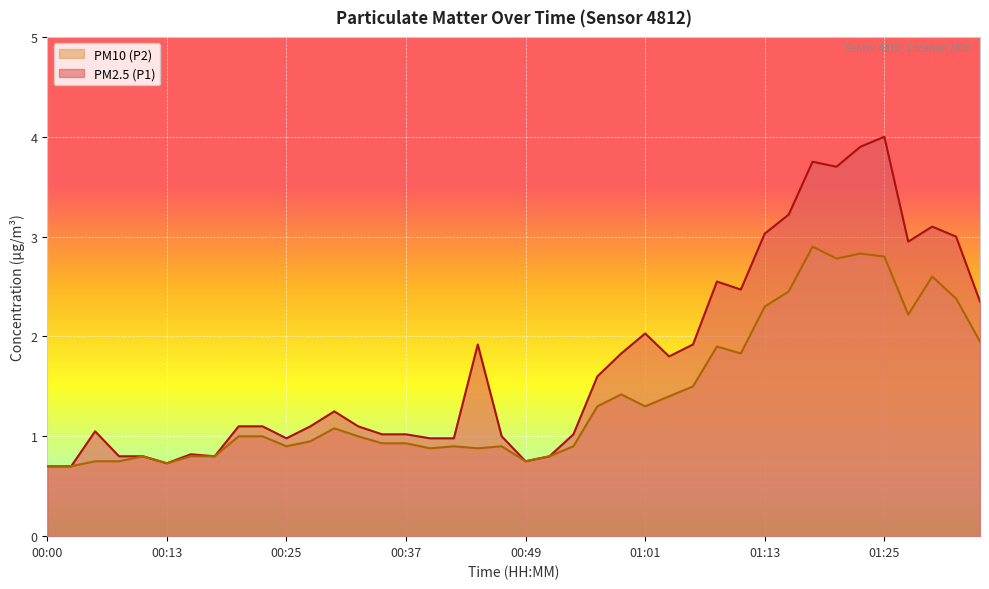

What is the maximum value for PM10 (P2)?

2.9